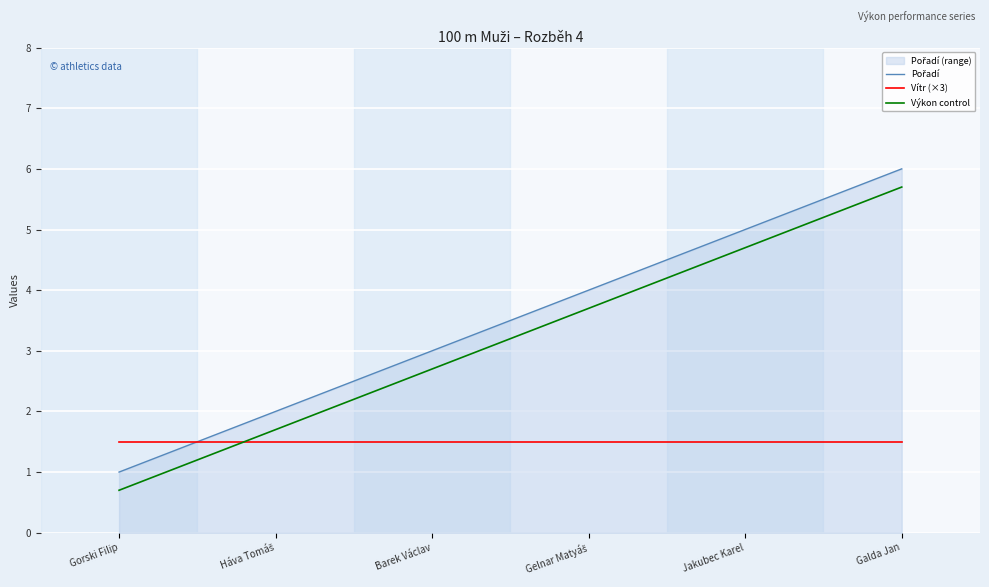

True or false: Pořadí and Výkon control intersect in this chart.

False